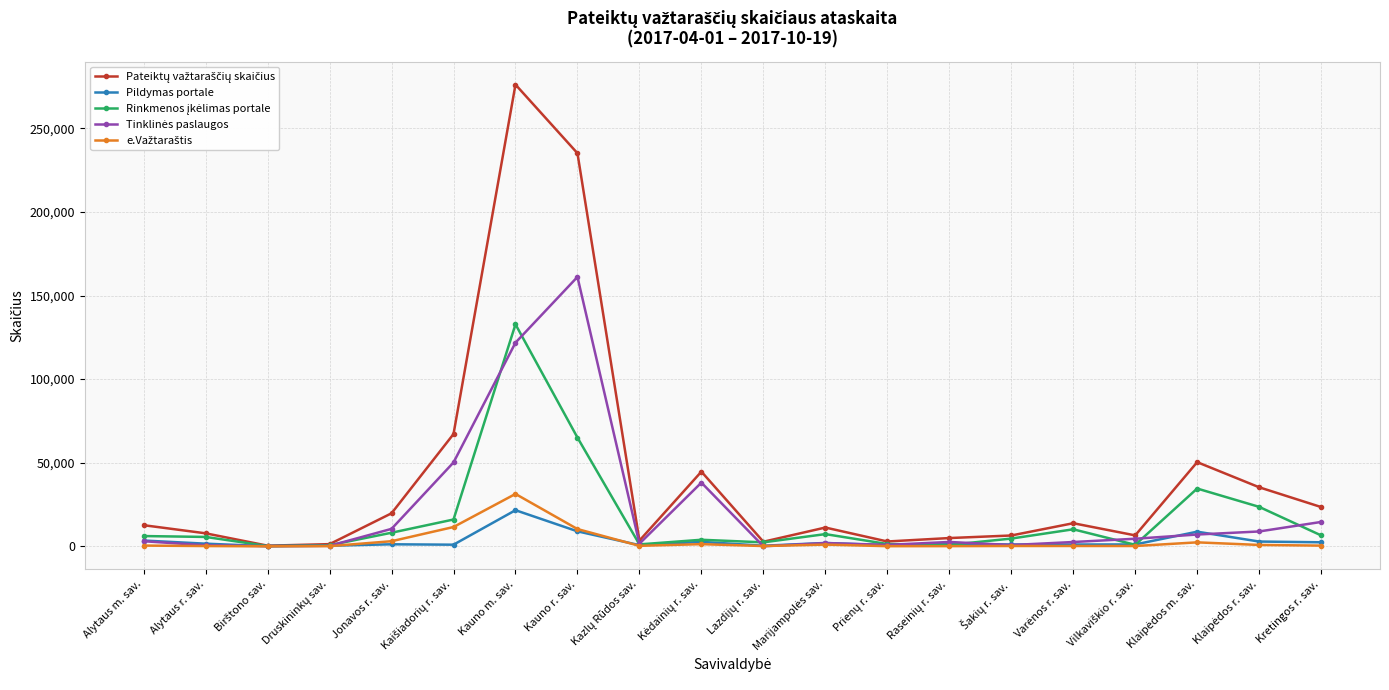

What is the maximum value shown in the chart?

276167